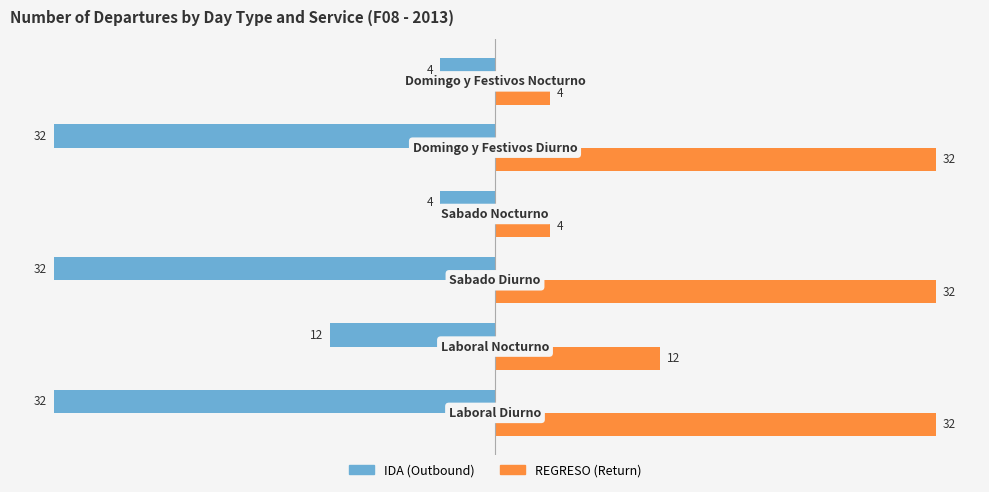

How many categories are shown in the chart?

6